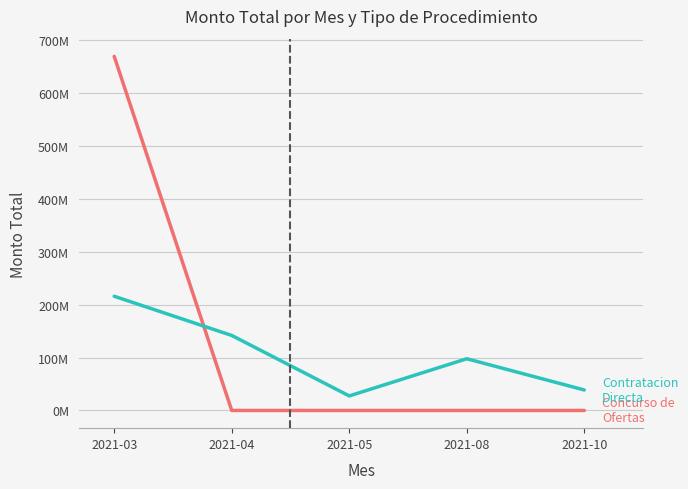

Does the chart have visible grid lines?

Yes